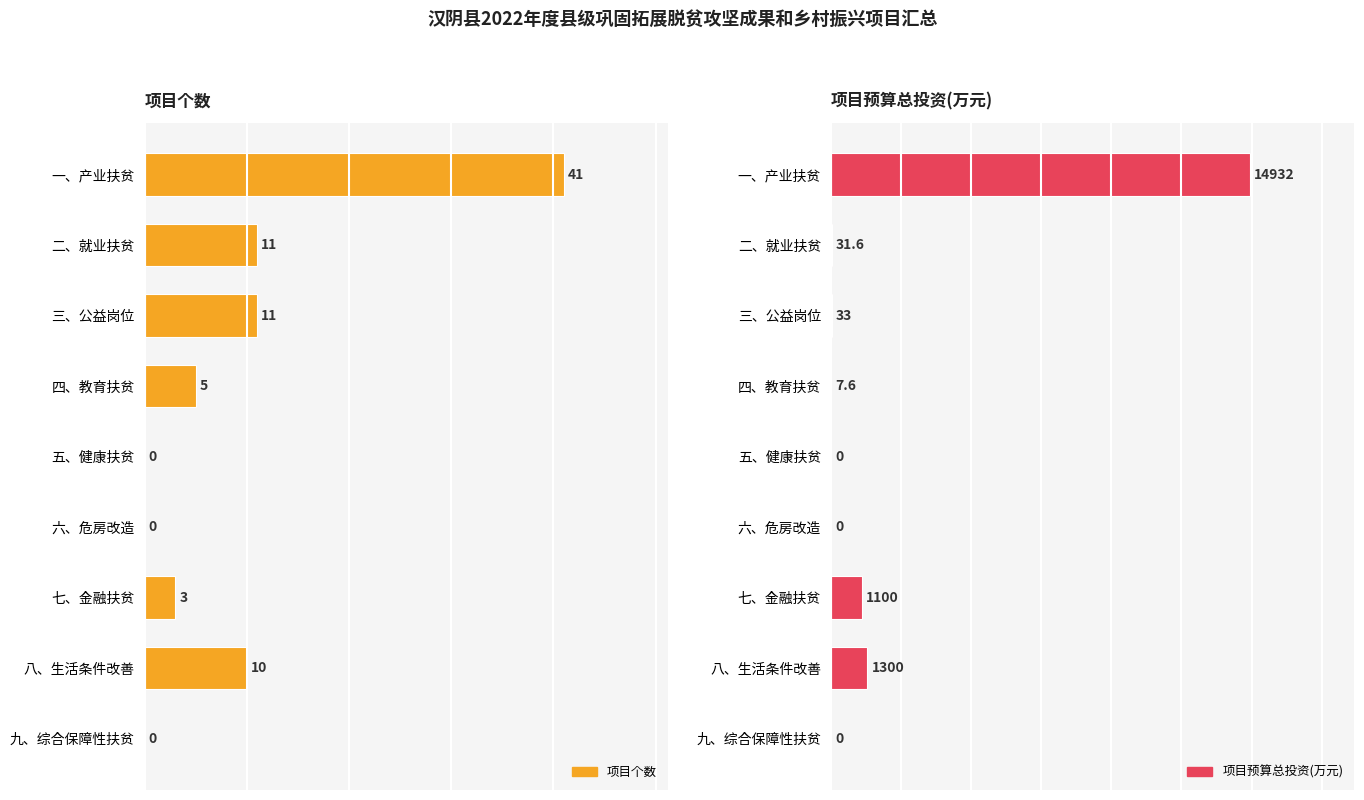

What is the value of the 项目预算总投资(万元) bar at the 2nd from the left?

31.6